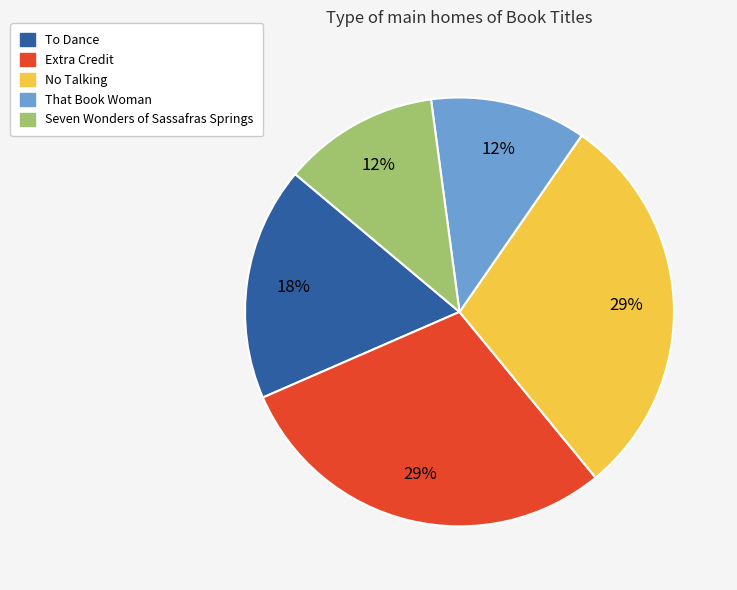

To the nearest percent, what portion does To Dance represent?

18%